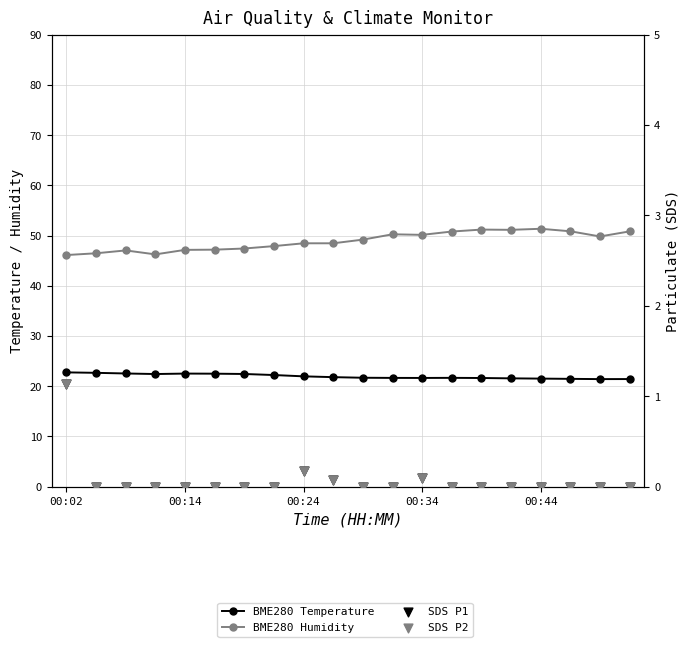

What are all the series names shown in the legend?

BME280 Temperature, BME280 Humidity, SDS P1, SDS P2